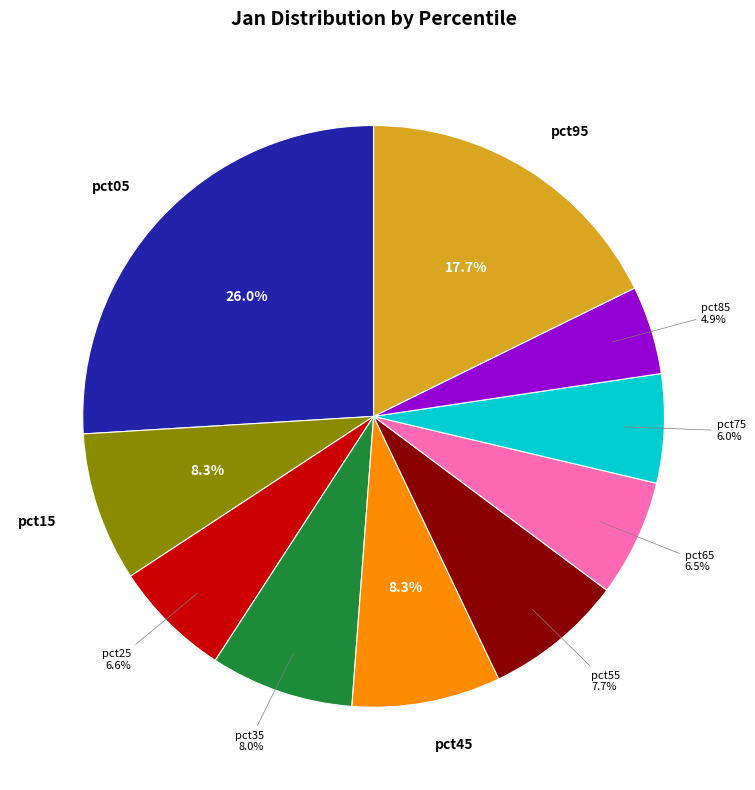

Do pct05 and pct55 together represent more than half of the pie?

No